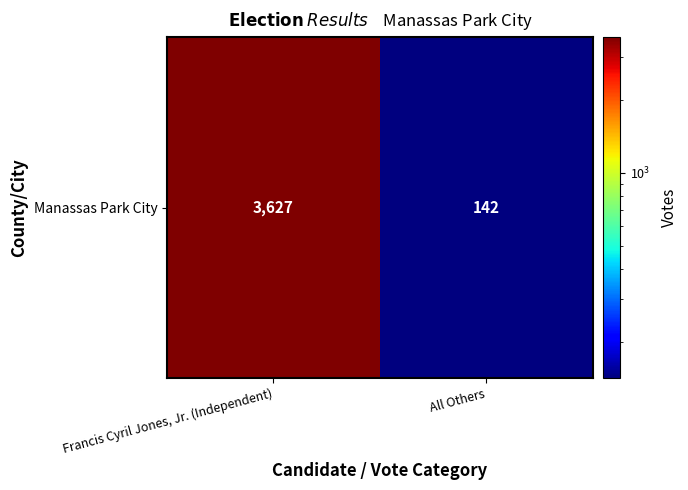

What is the sum of all values?

3769